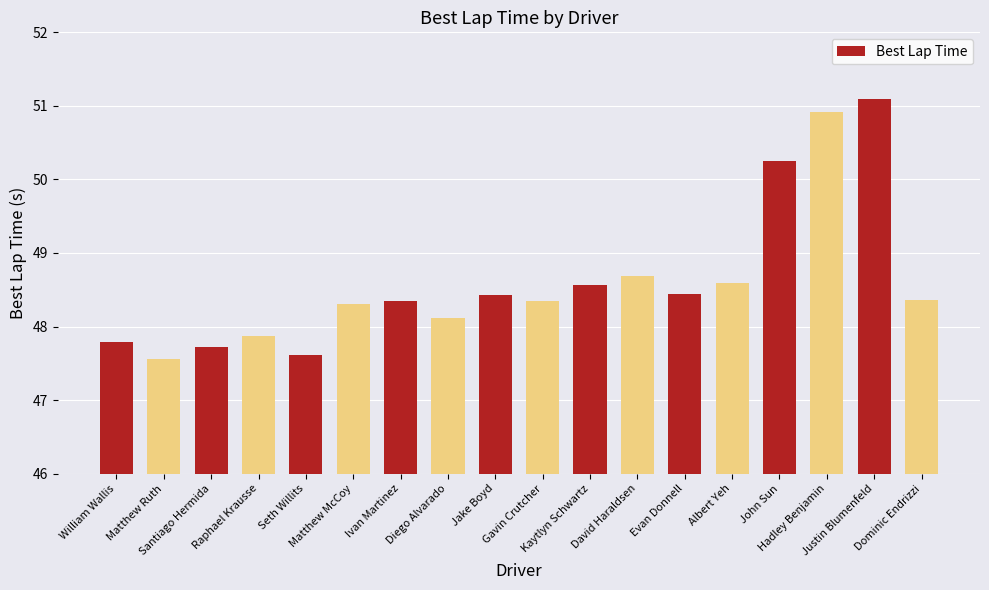

What is the label of the 13th bar from the right?

Matthew McCoy